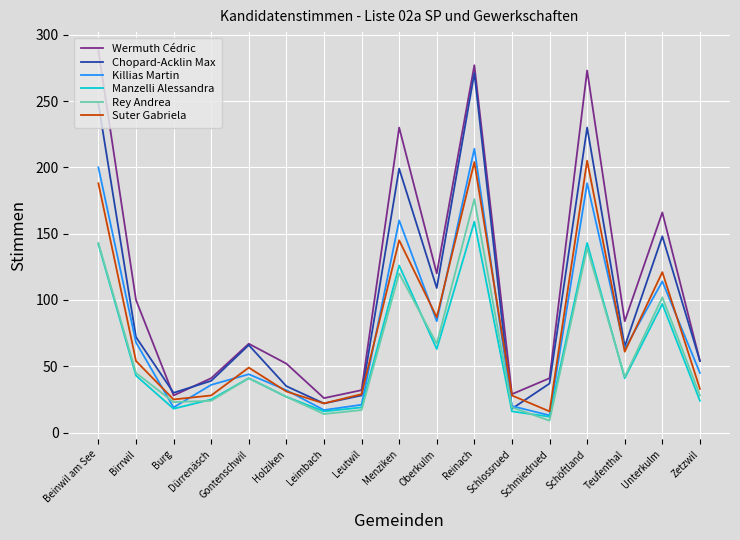

At which category does Killias Martin reach its first local peak?

Gontenschwil